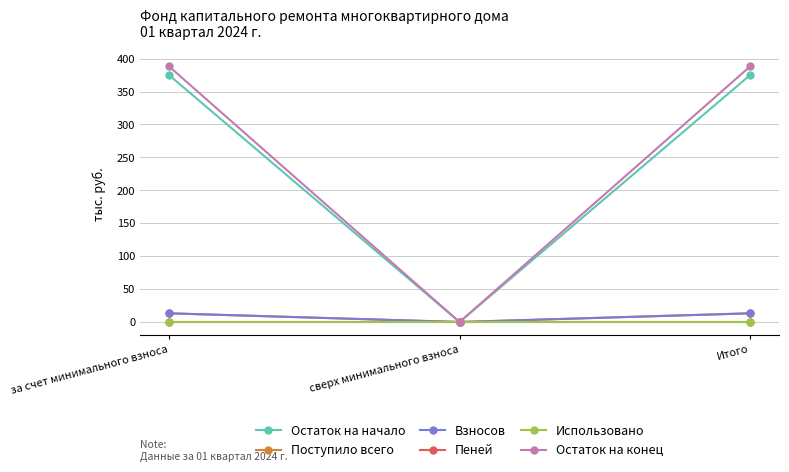

Between за счет минимального взноса and Итого, which series saw the biggest shift?

Остаток на начало